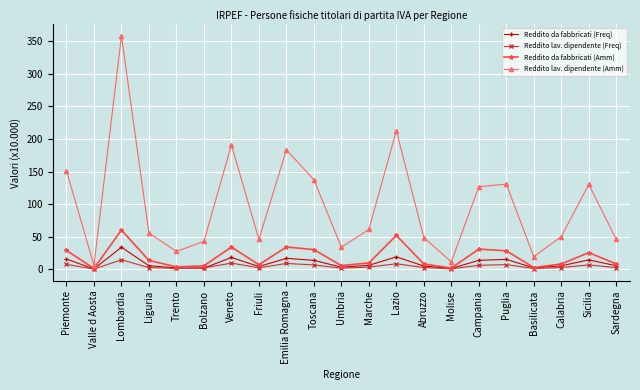

List the series in order of their peak value, highest first.

Reddito lav. dipendente (Amm), Reddito da fabbricati (Amm), Reddito da fabbricati (Freq), Reddito lav. dipendente (Freq)